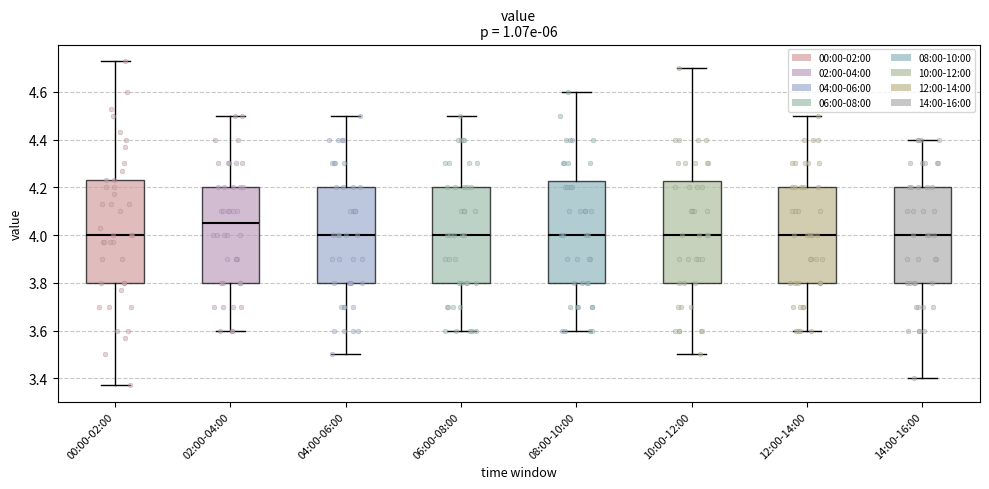

Reading left to right, read every box against the y-axis: the position of its median line, the range the box covers, and the ends of its whiskers. The values are not printed on the chart, so give them approximately, as read against the axis.

00:00-02:00: median 4.00, box 3.80 to 4.24, whiskers 3.38 to 4.74
02:00-04:00: median 4.06, box 3.80 to 4.20, whiskers 3.60 to 4.50
04:00-06:00: median 4.00, box 3.80 to 4.20, whiskers 3.50 to 4.50
06:00-08:00: median 4.00, box 3.80 to 4.20, whiskers 3.60 to 4.50
08:00-10:00: median 4.00, box 3.80 to 4.22, whiskers 3.60 to 4.60
10:00-12:00: median 4.00, box 3.80 to 4.22, whiskers 3.50 to 4.70
12:00-14:00: median 4.00, box 3.80 to 4.20, whiskers 3.60 to 4.50
14:00-16:00: median 4.00, box 3.80 to 4.20, whiskers 3.40 to 4.40